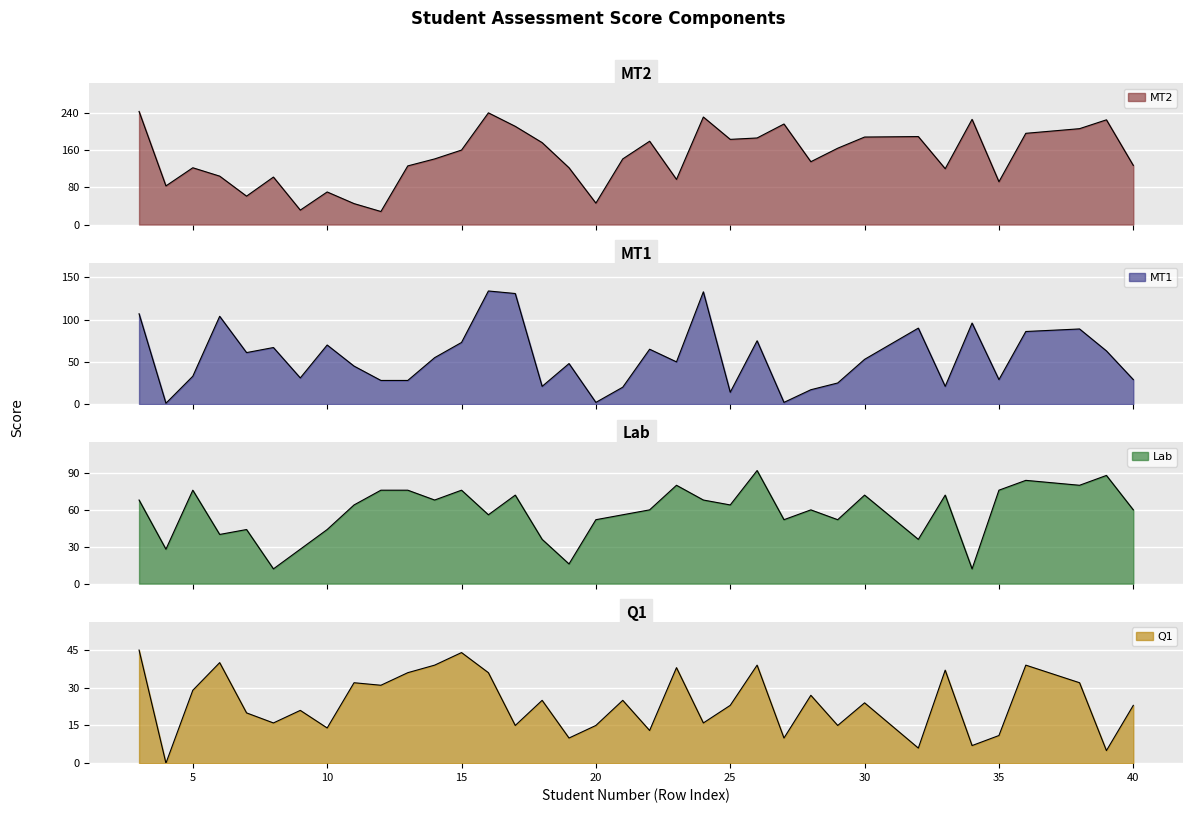

At how many categories does at least one series exceed 70?

13